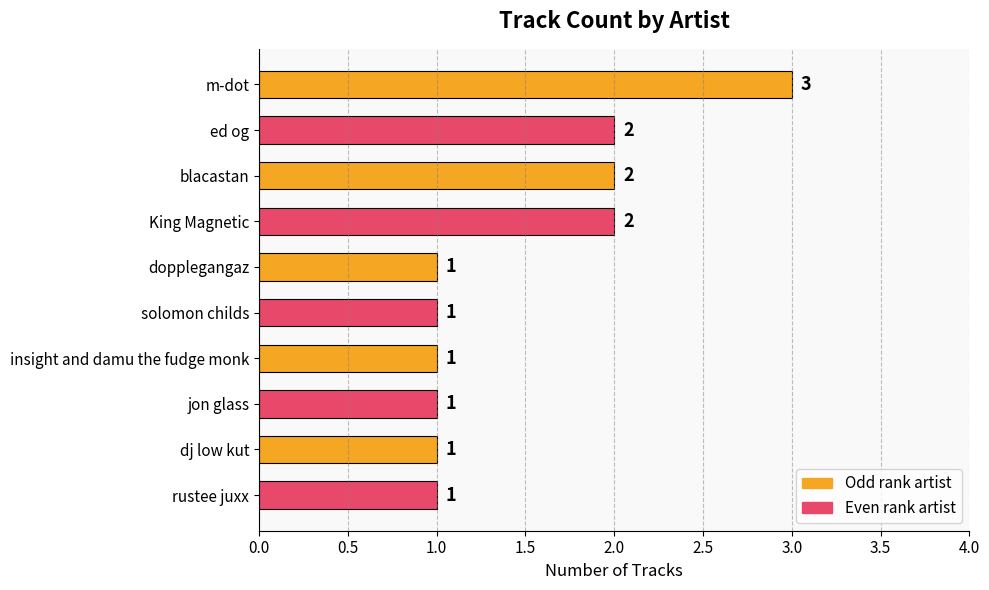

Reading bottom to top, list all the values displayed in this chart.

rustee juxx=1	dj low kut=1	jon glass=1	insight and damu the fudge monk=1	solomon childs=1	dopplegangaz=1	King Magnetic=2	blacastan=2	ed og=2	m-dot=3